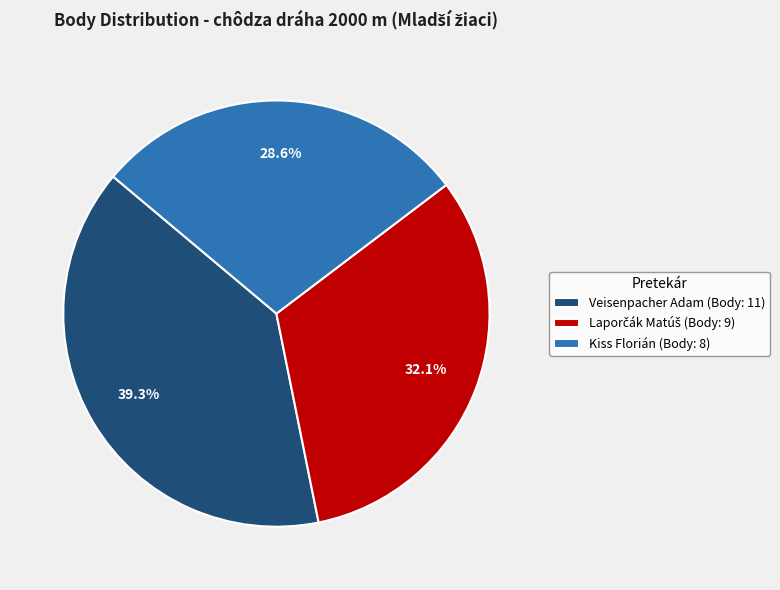

What is the total percentage of Veisenpacher Adam and Kiss Florián?

67.9%